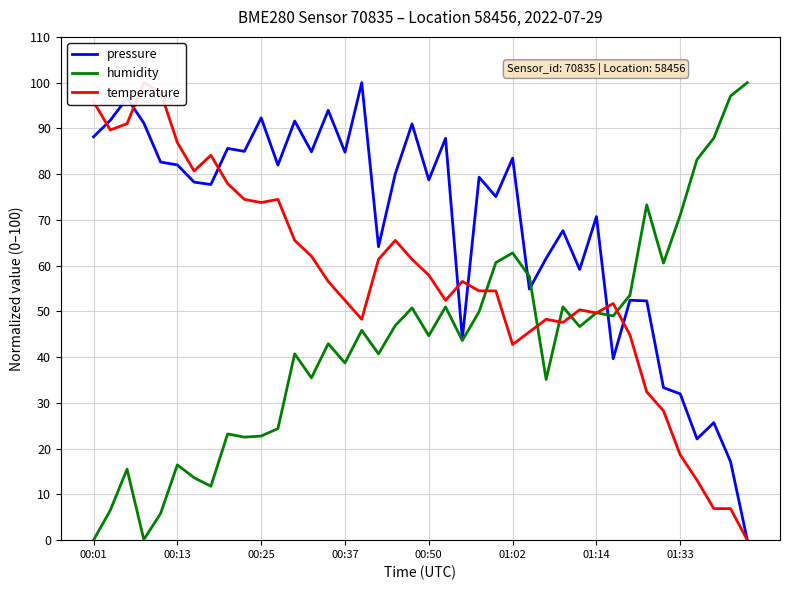

What is the maximum value for pressure?

100.0